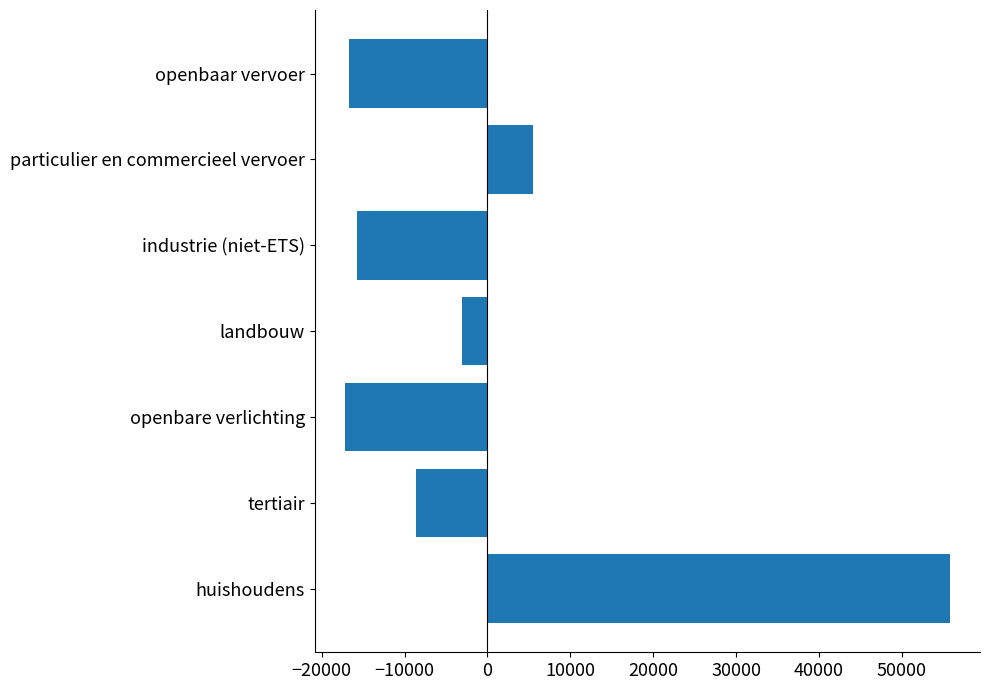

What is the sum of the values at particulier en commercieel vervoer and openbaar vervoer?

-11096.6